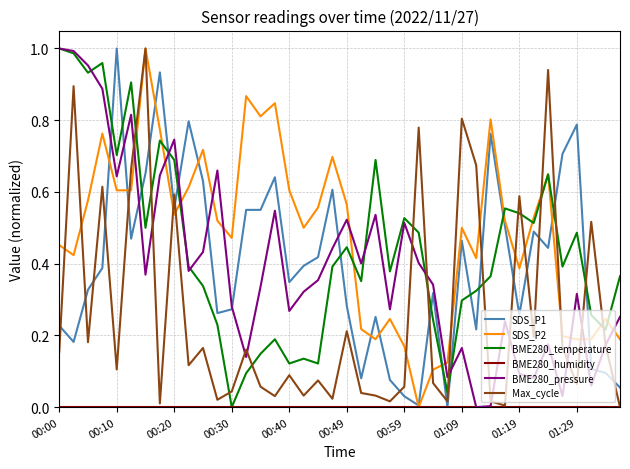

Which series ends up on top after the final intersection of Max_cycle and BME280_temperature?

BME280_temperature